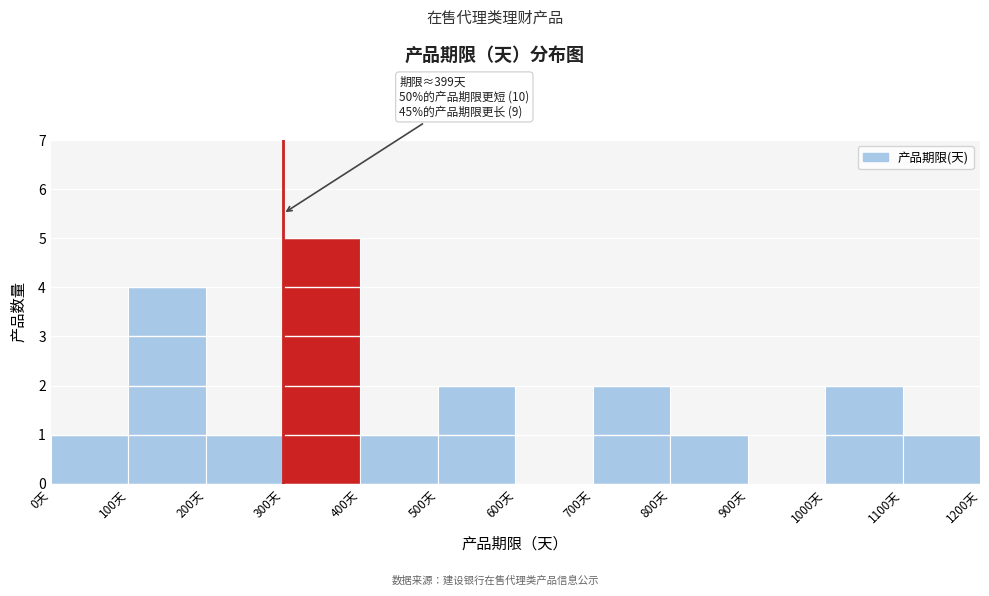

Over which range of the x-axis is the bar tallest?

300 to 400